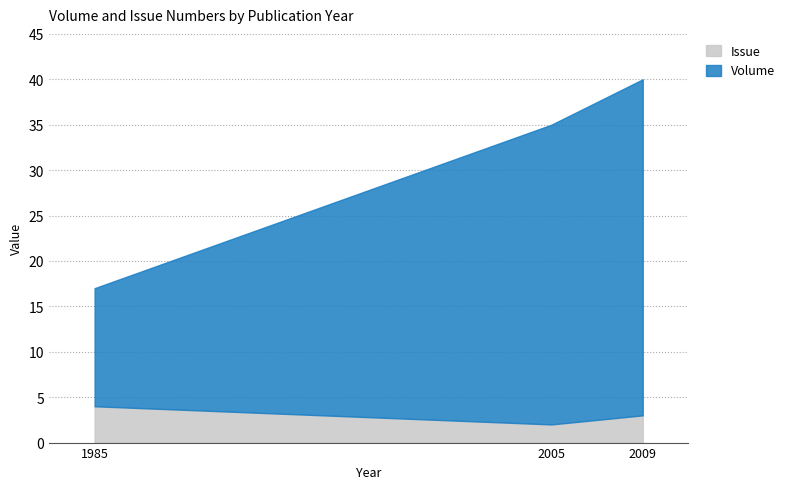

The Issue series shows 1 at 2009. True or false?

False